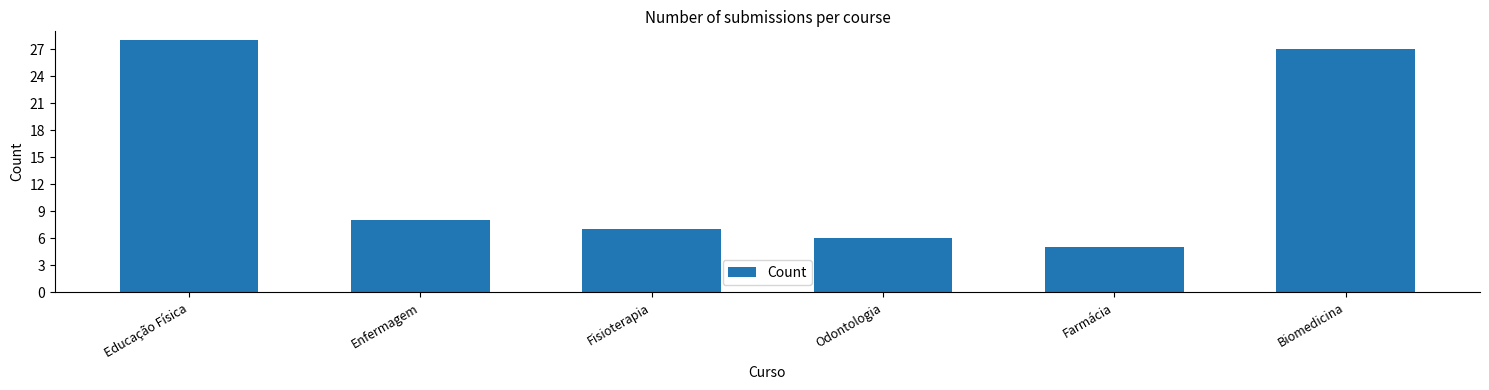

At which label is the value closest to 16?

Enfermagem